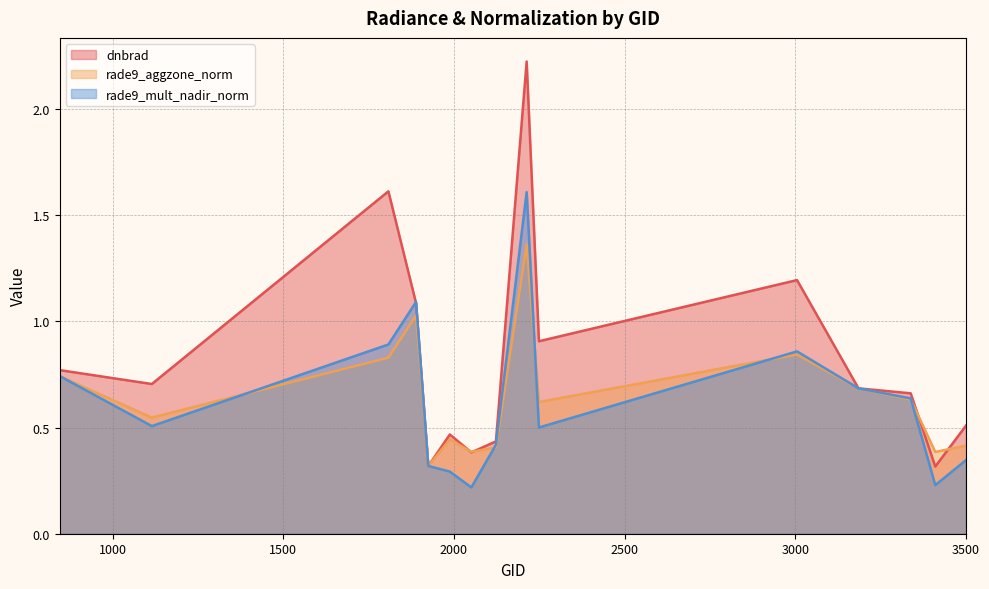

Rank the series at 1889 from lowest to highest value.

rade9_aggzone_norm, dnbrad, rade9_mult_nadir_norm